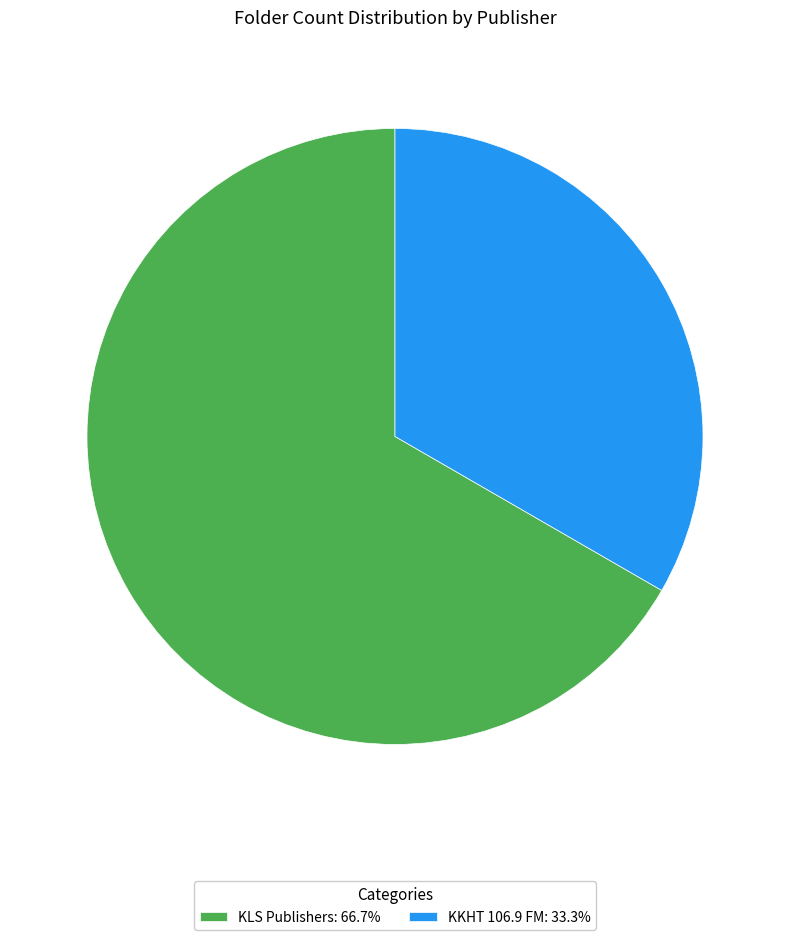

Do KKHT 106.9 FM: 33.3% and KLS Publishers: 66.7% together represent more than half of the pie?

Yes